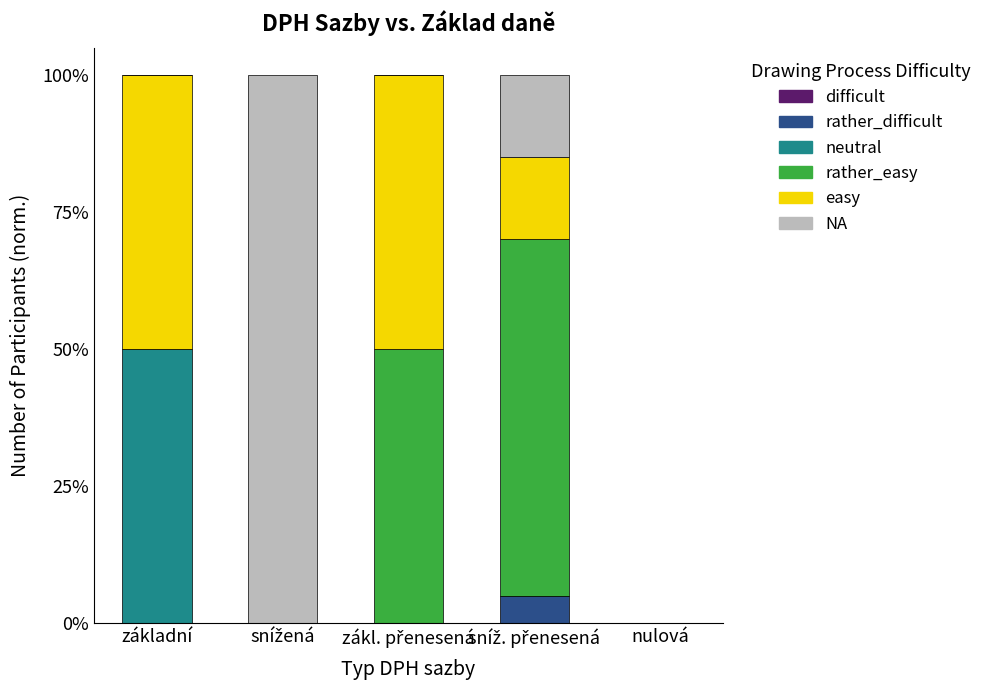

Are the bars horizontal?

No